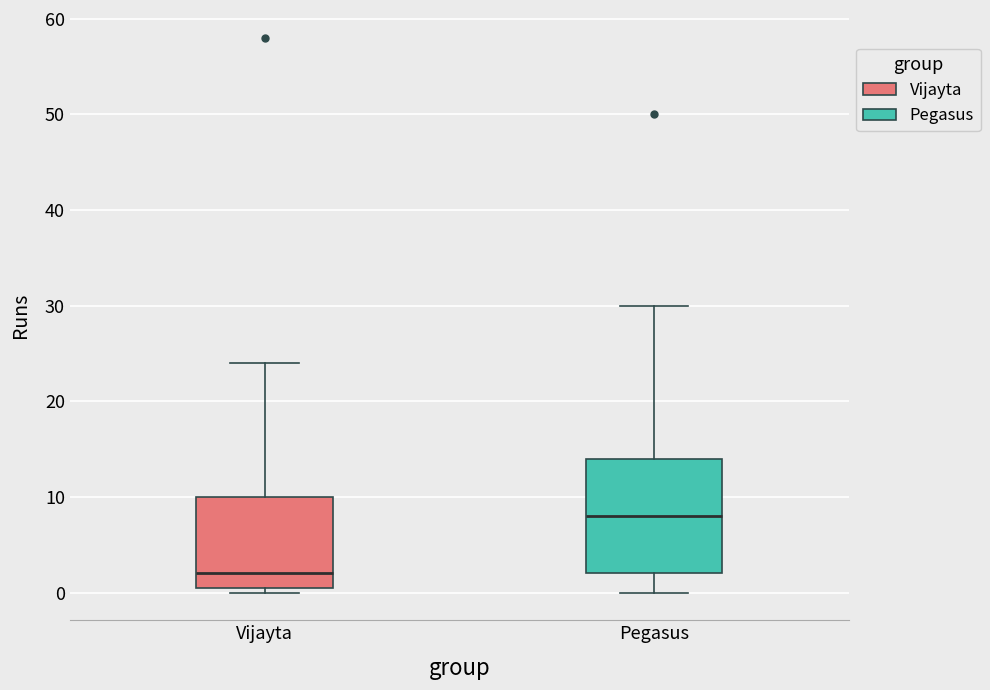

Where is the upper edge of the box for Vijayta on the y-axis? The values are not printed on the chart, so give them approximately, as read against the axis.

10